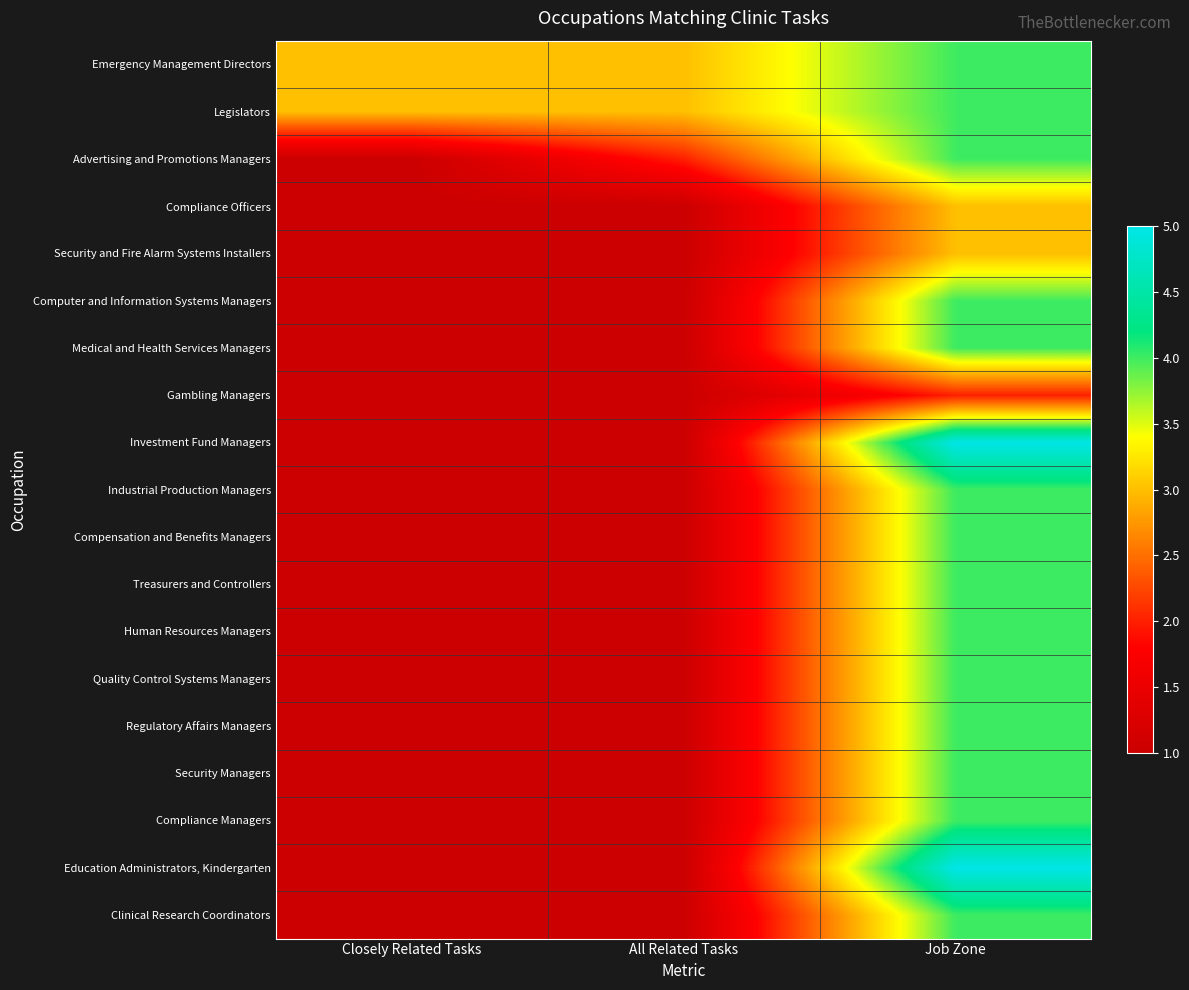

How many data points does each series have?

3